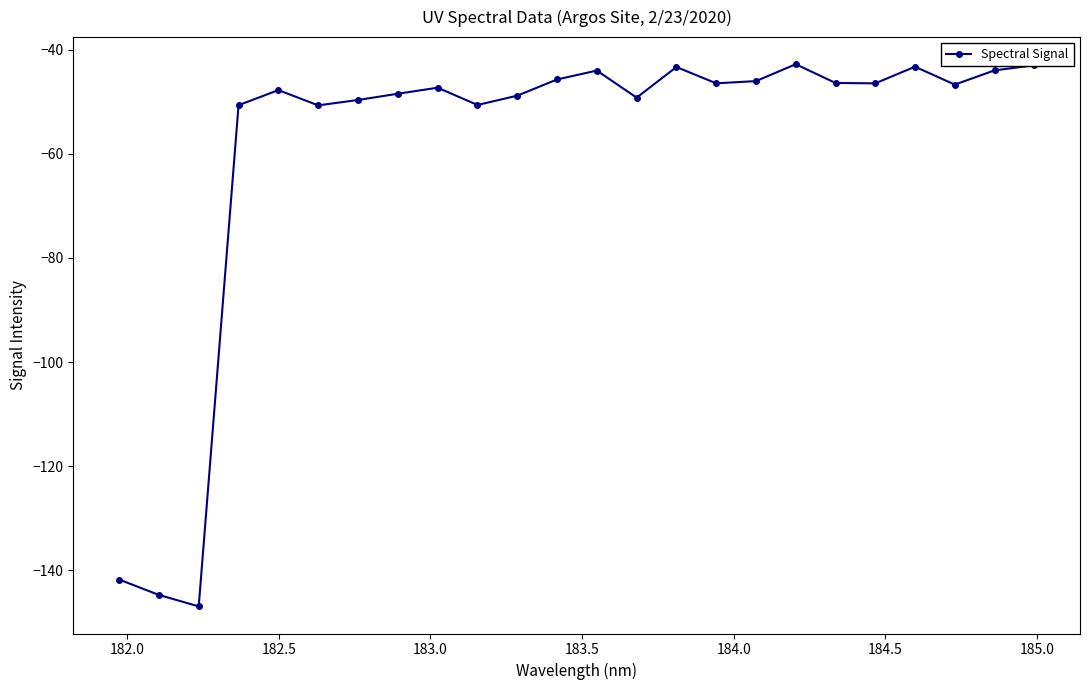

What is the sum of all values?

-1414.7